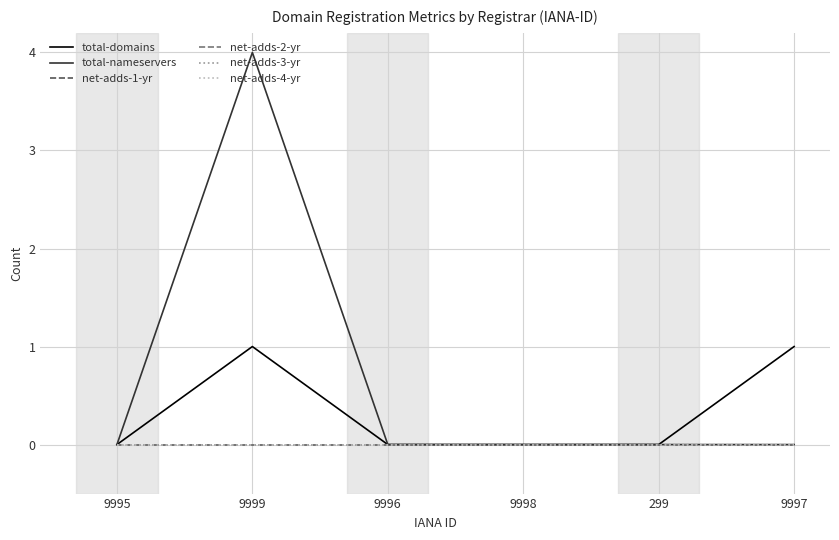

What is the label of the 2nd point from the left?

9999